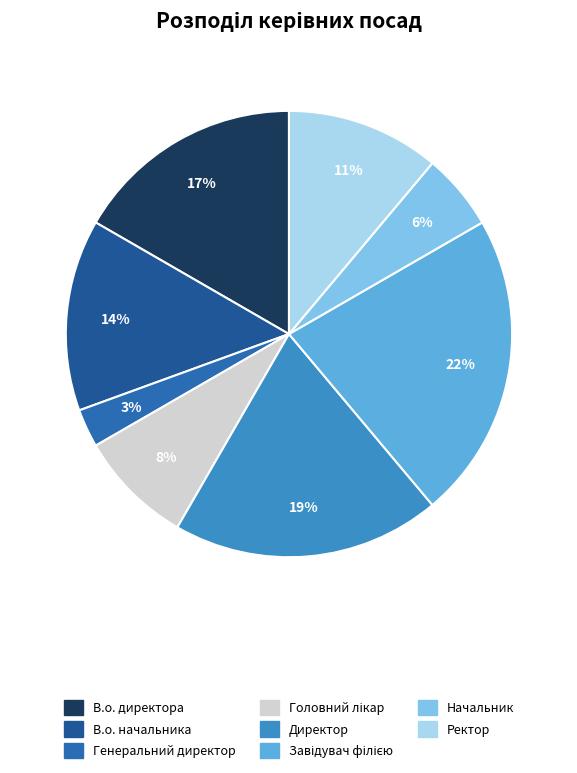

To the nearest percent, what portion does Ректор represent?

11%